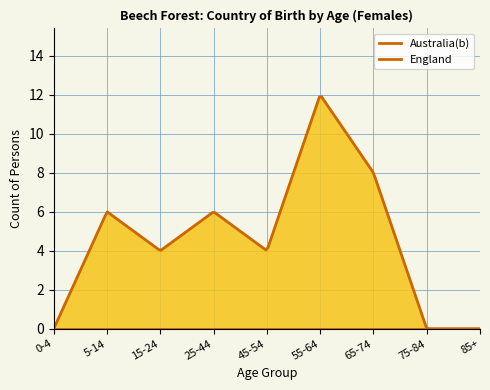

Rank the series at 0-4 from highest to lowest value.

Australia(b), England